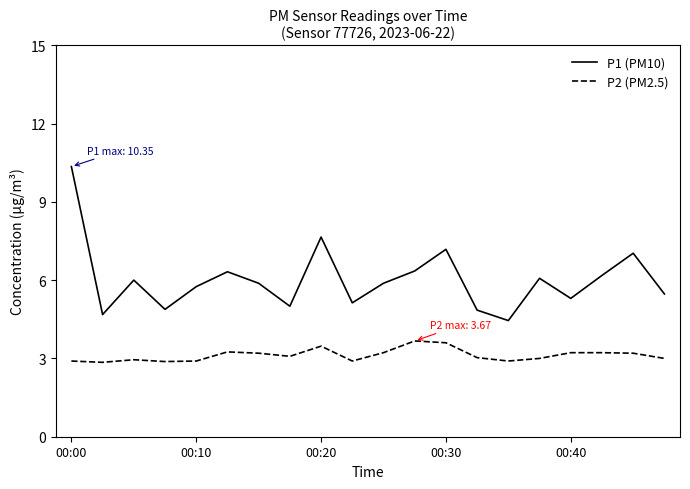

Count the number of categories in the chart.

20